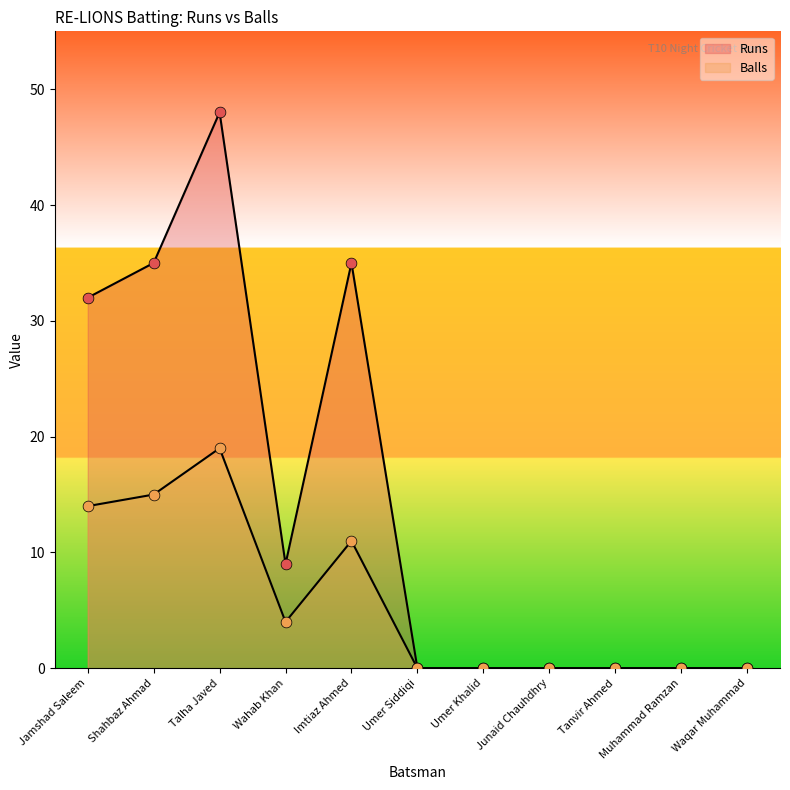

At how many categories does at least one series exceed 36?

1